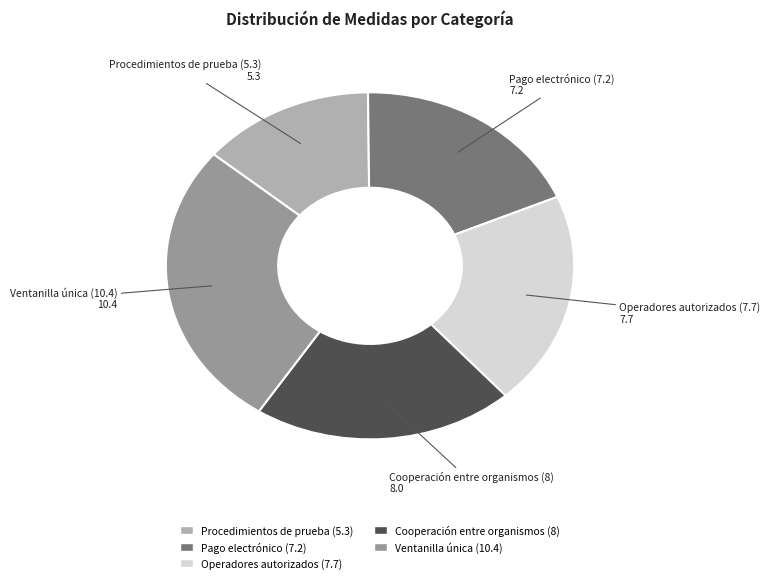

Combined, do Procedimientos de prueba (5.3) and Ventanilla única (10.4) account for over 50%?

No